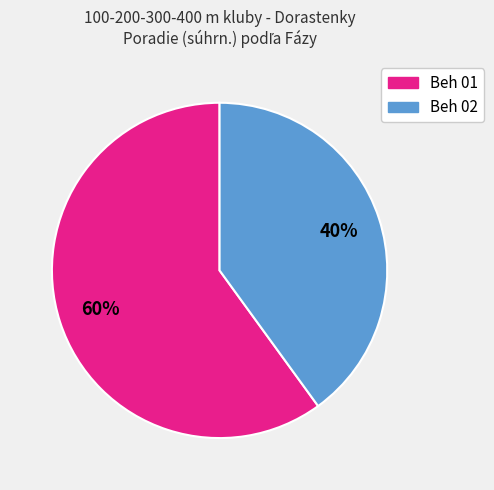

To the nearest percent, what is the difference between the largest and smallest slice percentages?

20%